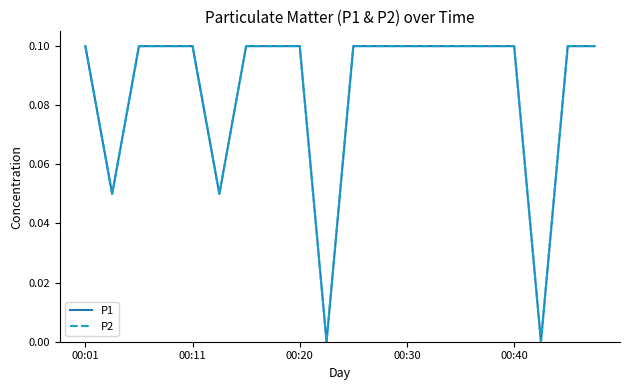

Is this an area chart (filled region under the line)?

No